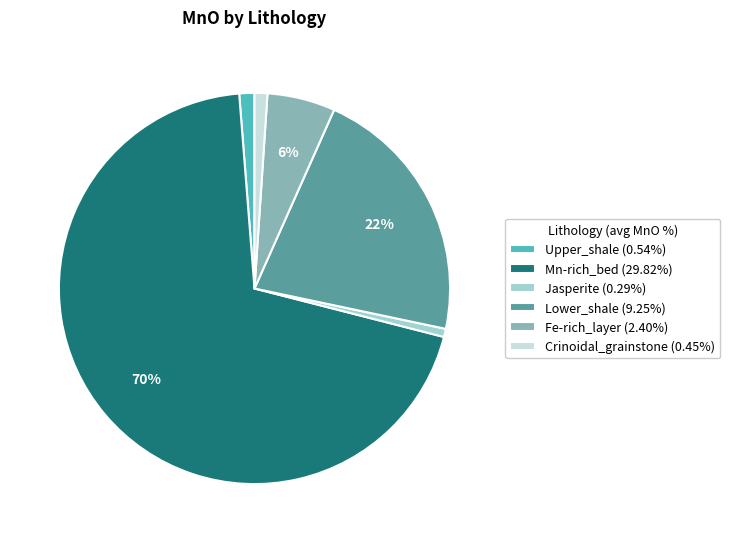

What is the ratio of the value at Fe-rich_layer to the value at Lower_shale?

0.3